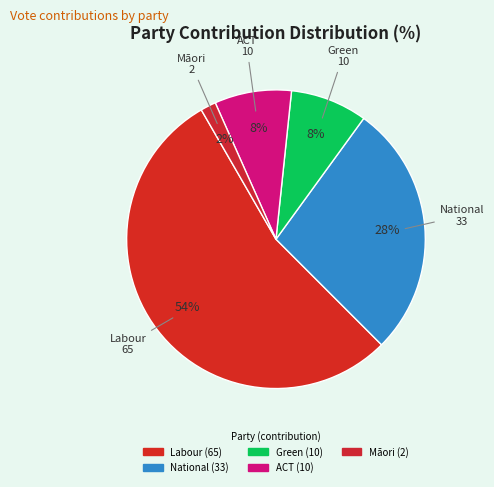

Which has a higher value, Māori or Labour?

Labour